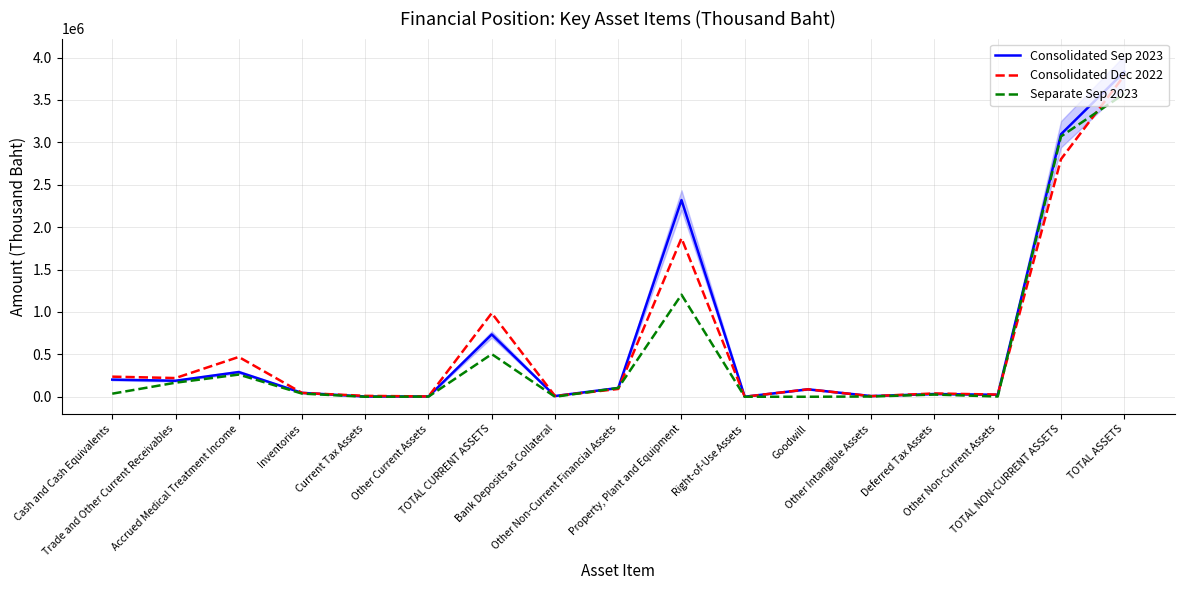

Where is Consolidated Dec 2022 nearest to the value 1894044?

Property, Plant and Equipment